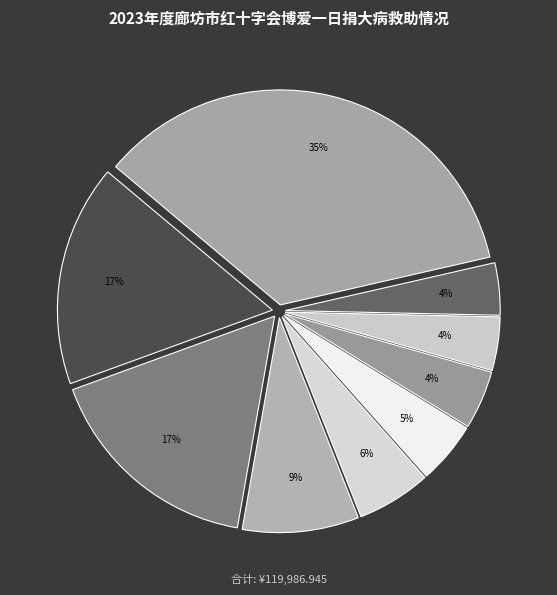

Count the number of slices in the pie.

9